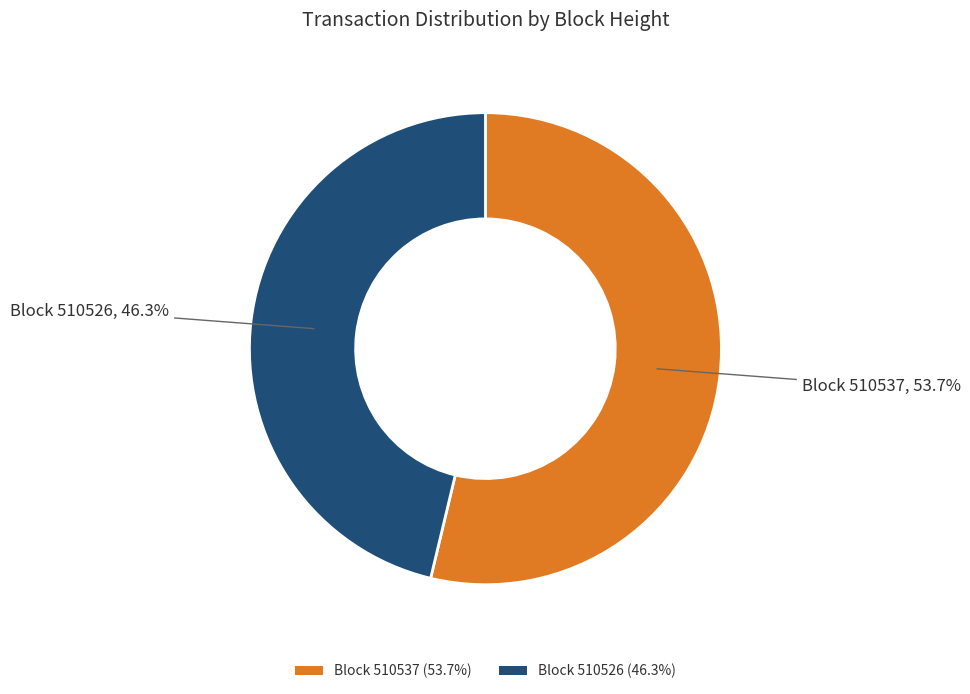

What percentage do Block 510526 (46.3%) and Block 510537 (53.7%) together represent?

100.0%